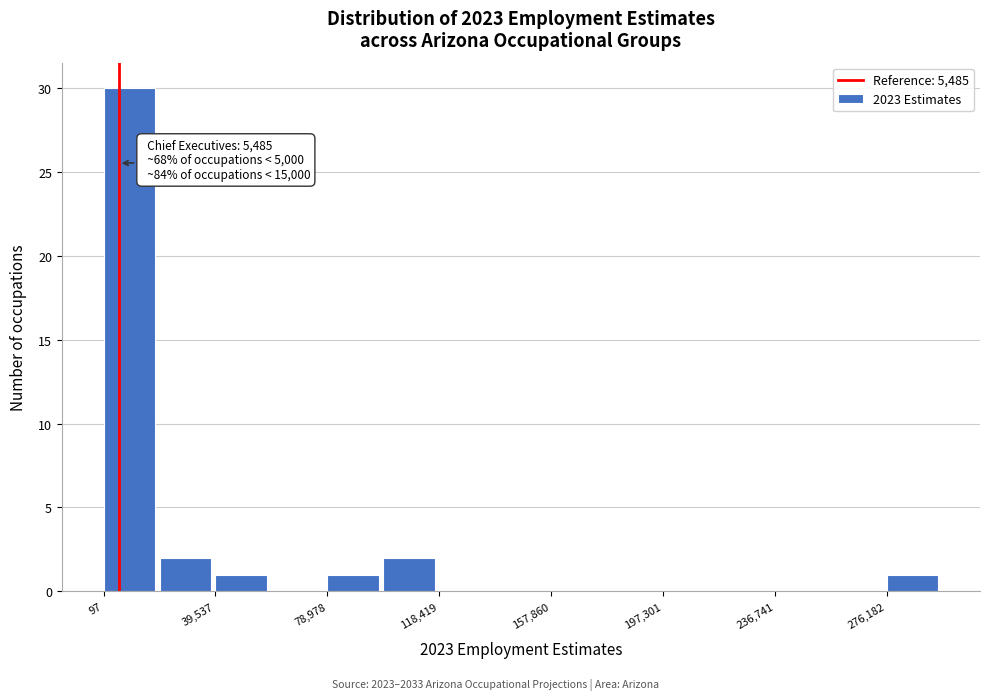

Read against the x-axis, roughly where is the centre of the tallest bar?

10000